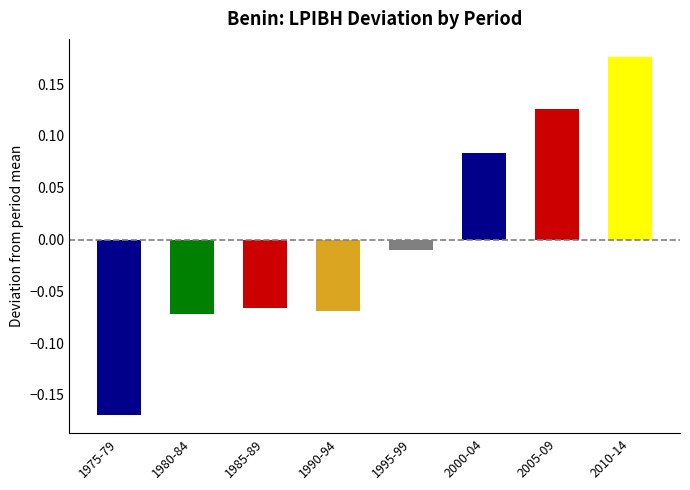

What is the difference between the maximum and minimum values?

0.3